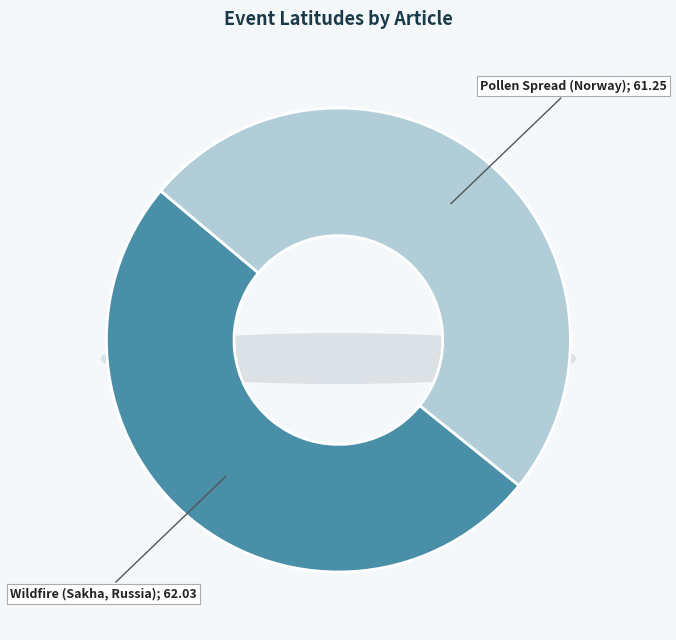

Rank the categories by value from highest to lowest.

Wildfire (Sakha, Russia), Pollen Spread (Norway)